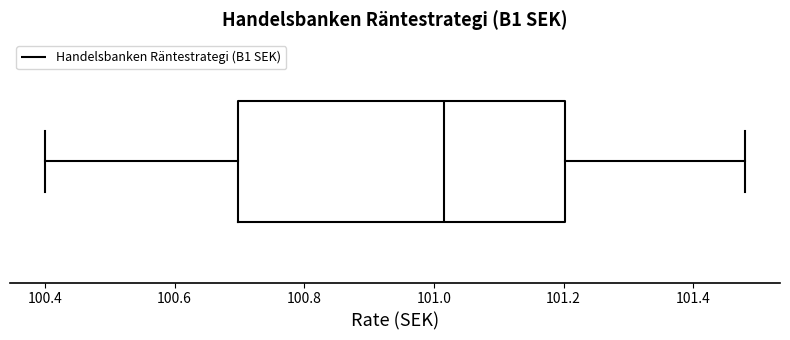

Read this box plot against the x-axis: the position of the median line, the range covered by the box, and the ends of both whiskers. The values are not printed on the chart, so give them approximately, as read against the axis.

median 101.02, box 100.70 to 101.20, whiskers 100.40 to 101.48